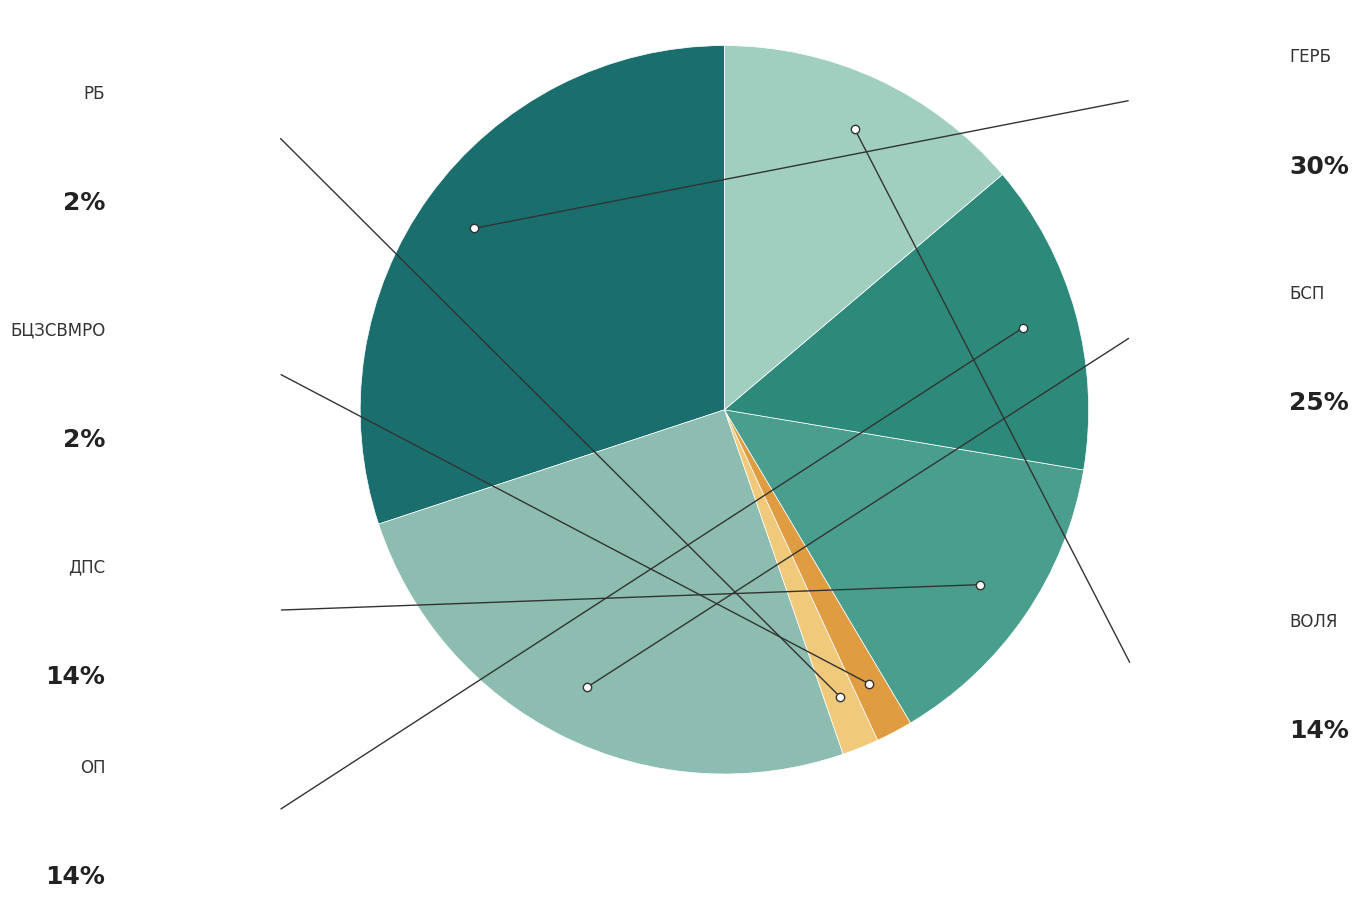

What is the smallest slice in the pie chart?

РБ